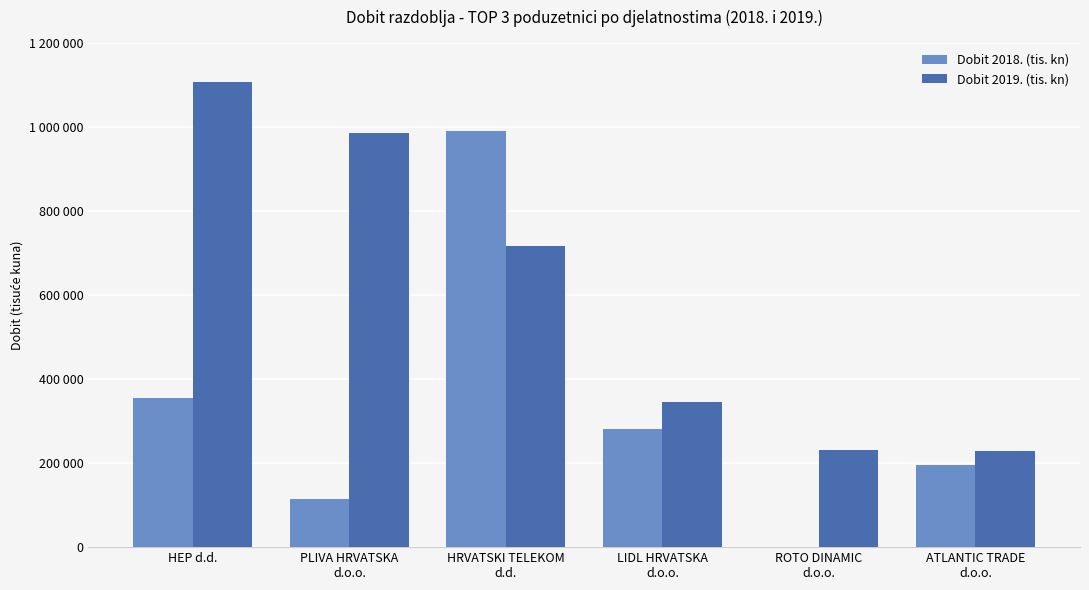

What is the label of the 6th bar from the left?

ATLANTIC TRADE
d.o.o.